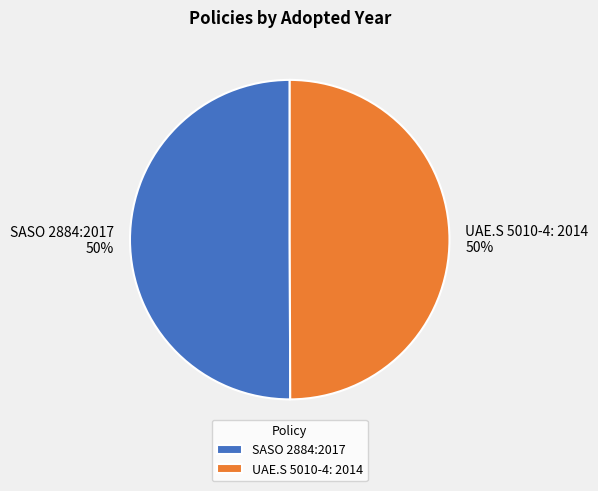

Combined, do UAE.S 5010-4: 2014 and SASO 2884:2017 account for over 50%?

Yes